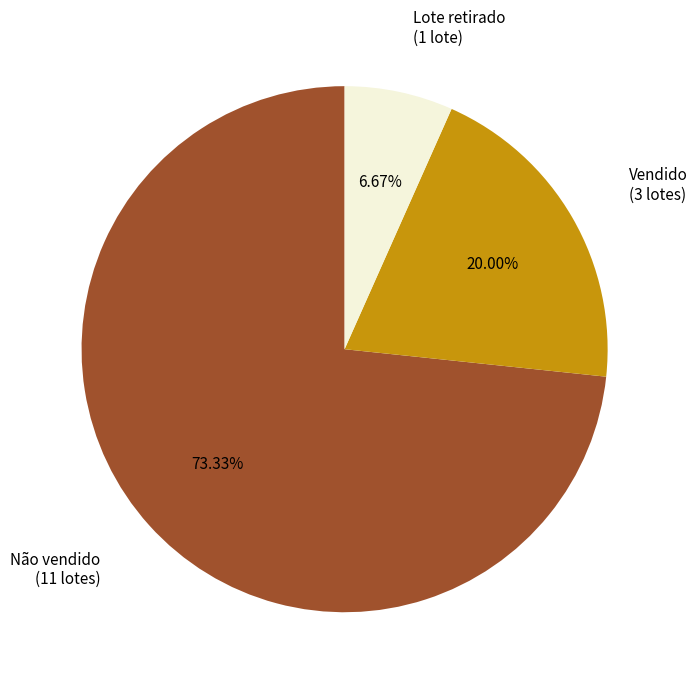

To the nearest percent, what is the difference between the largest and smallest slice percentages?

67%